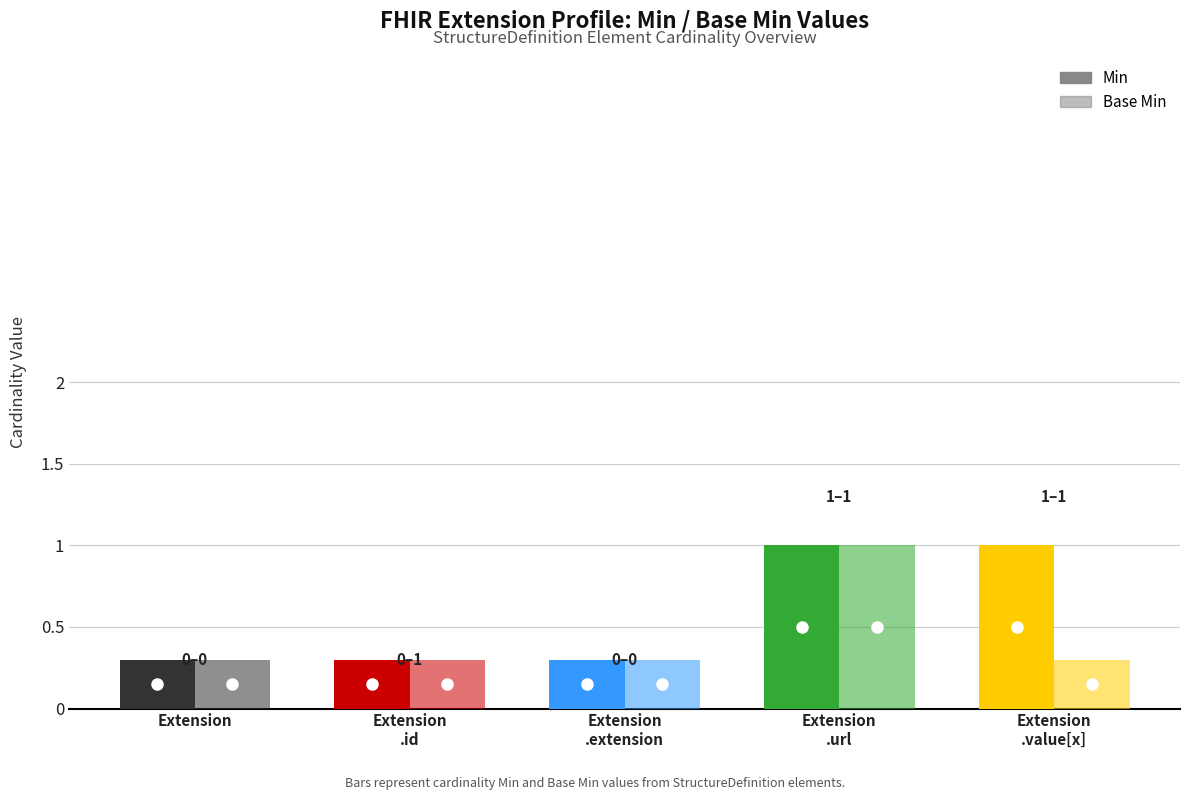

Reading left to right, list all the values displayed in this chart.

Min: 0.3	0.3	0.3	1.0	1.0
Base Min: 0.3	0.3	0.3	1.0	0.3